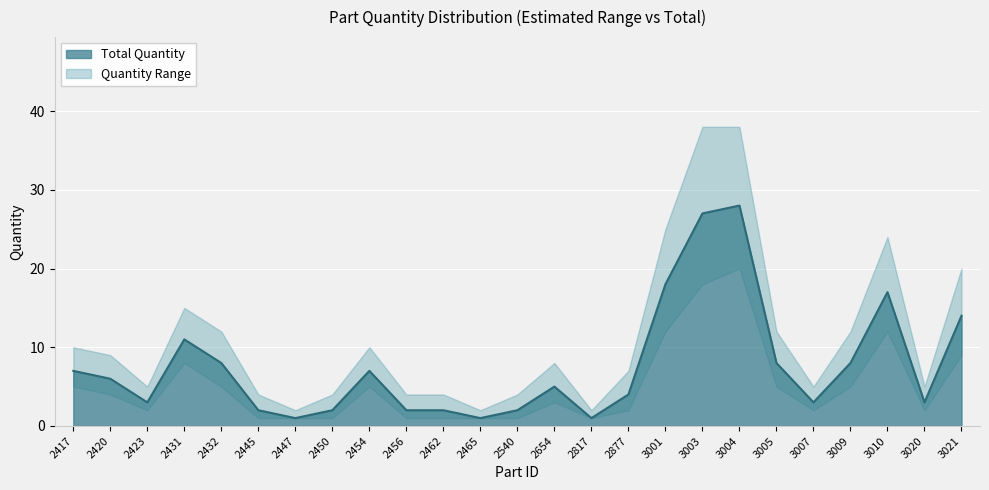

True or false: Total Quantity has a value of 5 at 2454.

False